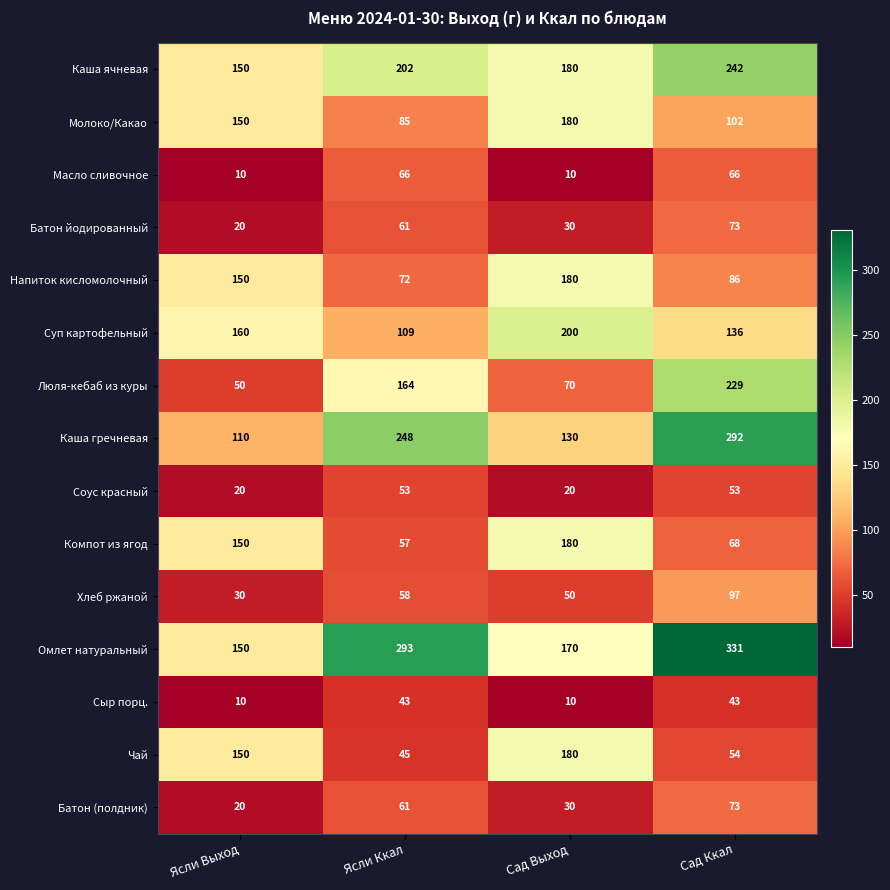

What is the maximum value shown in the chart?

331